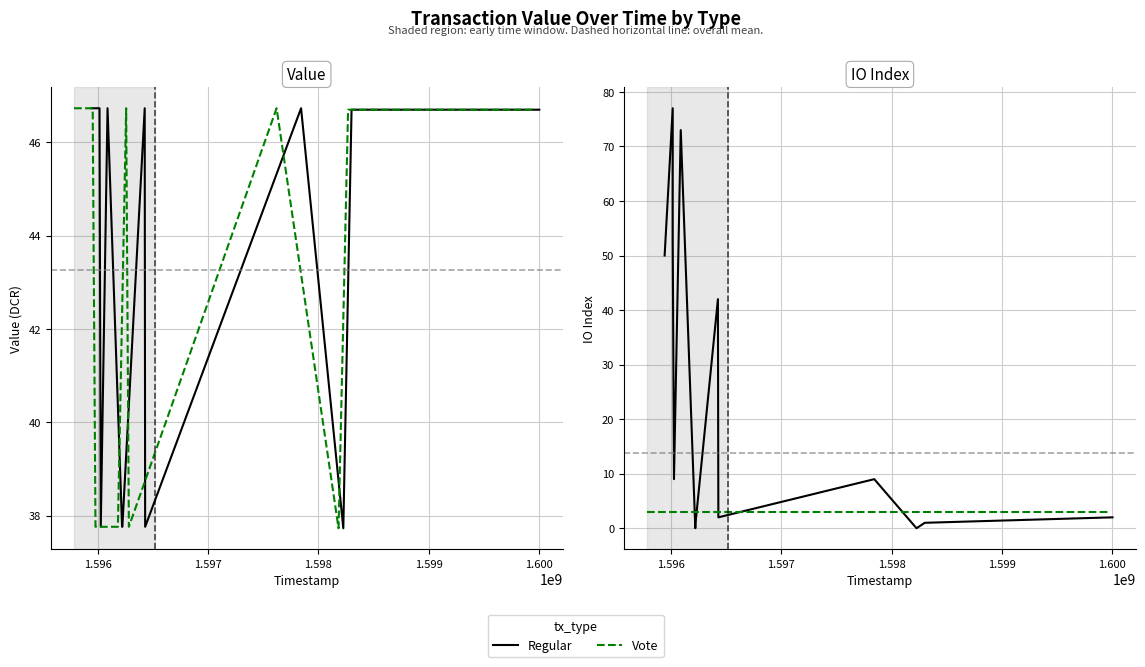

True or false: Vote and Regular intersect in this chart.

True